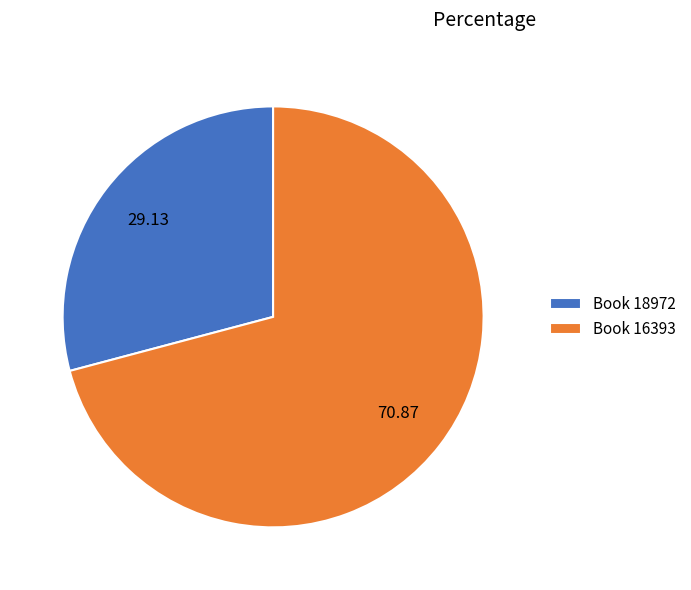

How many segments does this pie chart have?

2